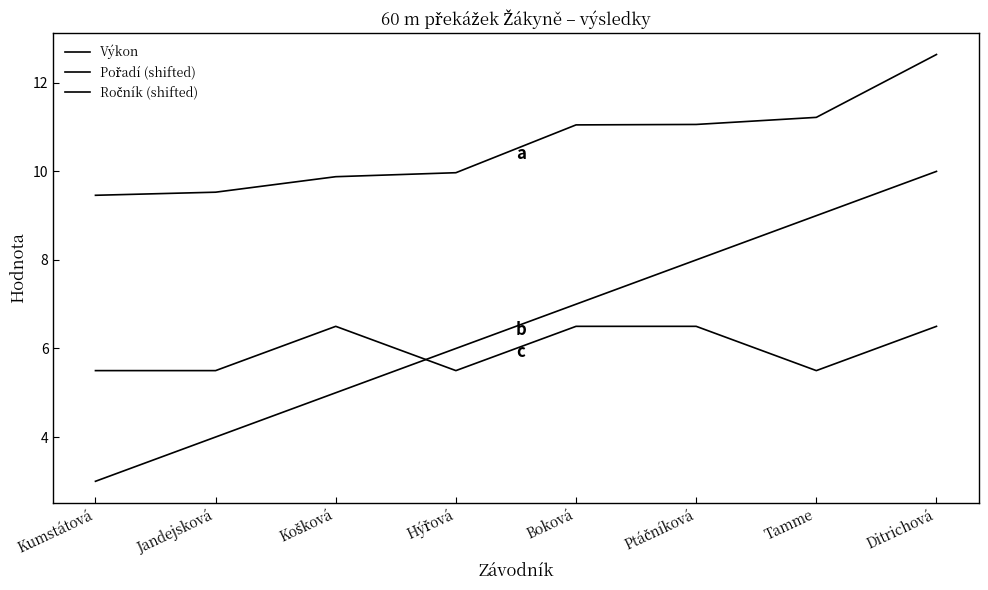

Between Ptáčníková and Boková, which is larger?

Ptáčníková